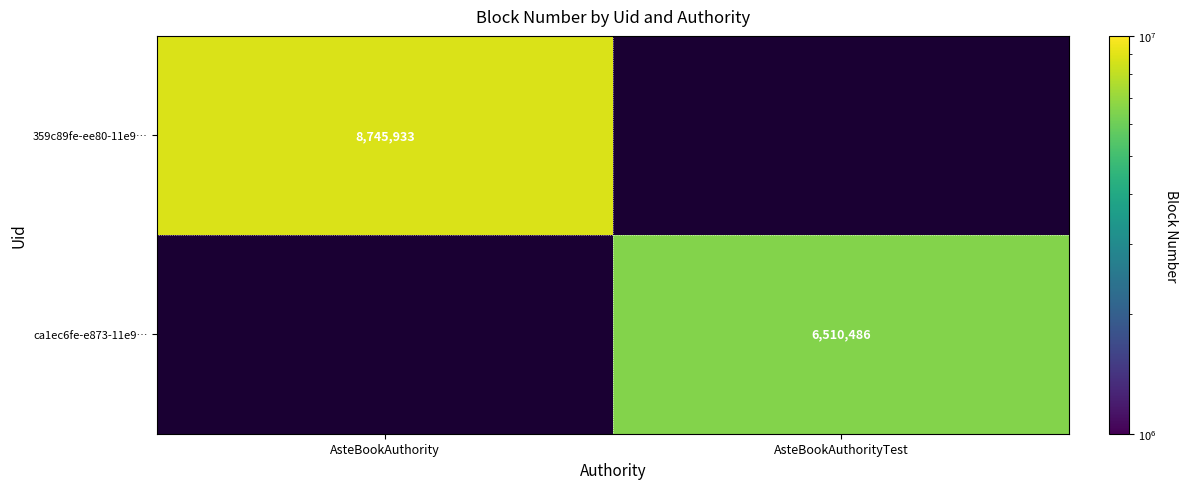

Is it true that ca1ec6fe-e873-11e9… equals 9307602 at AsteBookAuthorityTest?

False